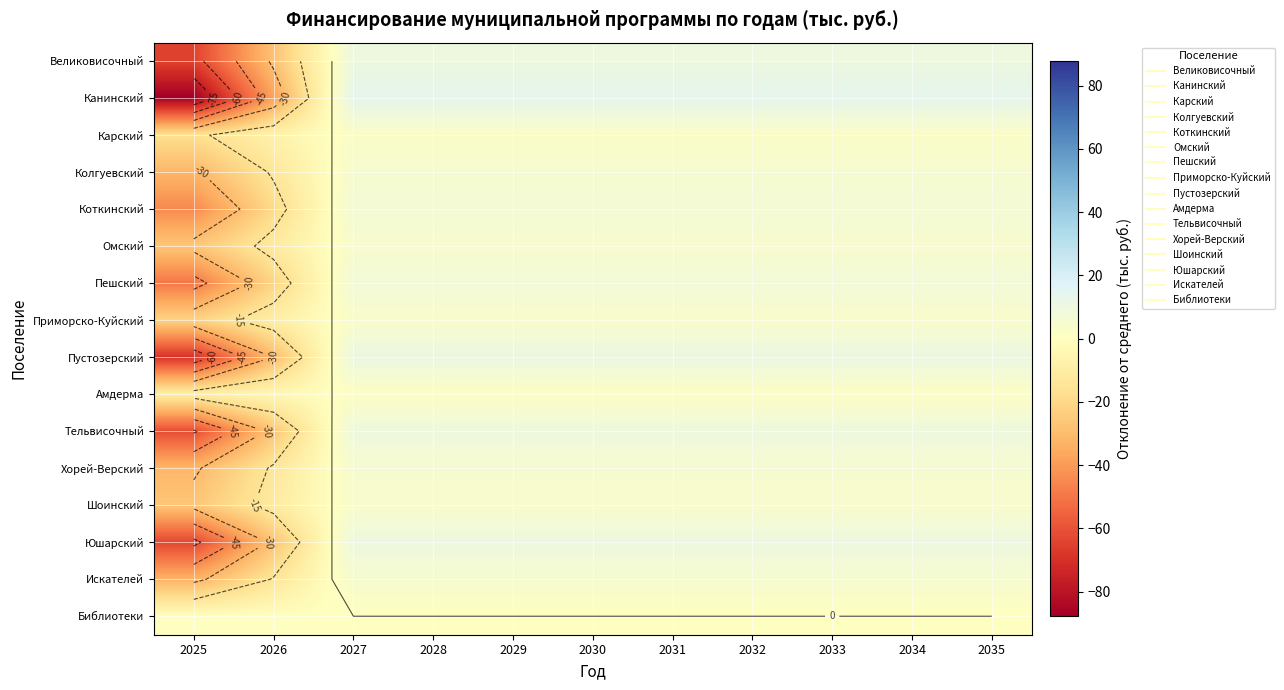

List the series in order of their peak value, lowest first.

Библиотеки, Амдерма, Карский, Приморско-Куйский, Омский, Шоинский, Колгуевский, Хорей-Верский, Искателей, Коткинский, Пешский, Тельвисочный, Юшарский, Великовисочный, Пустозерский, Канинский